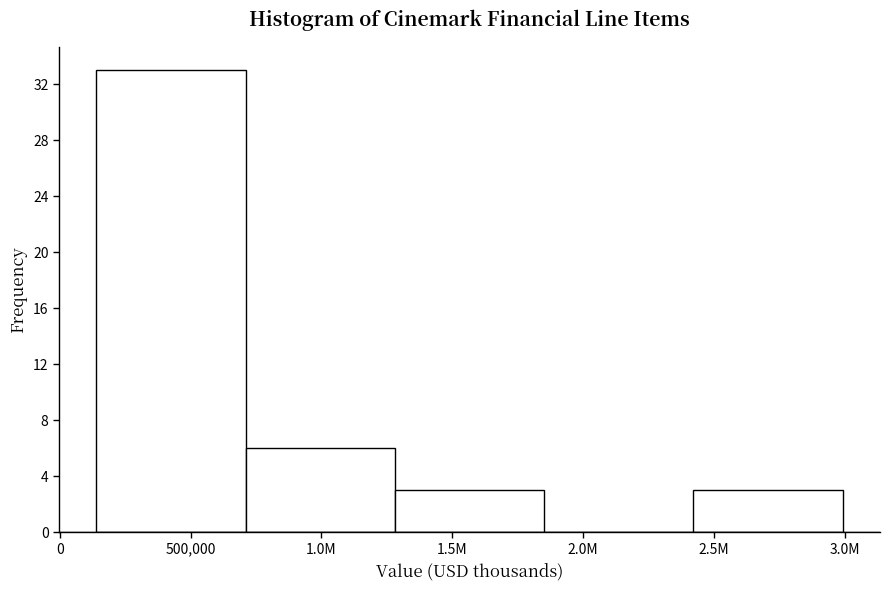

Reading left to right, list all the values displayed in this chart.

500,000=33	1.0M=6	1.5M=3	2.0M=0	2.5M=3